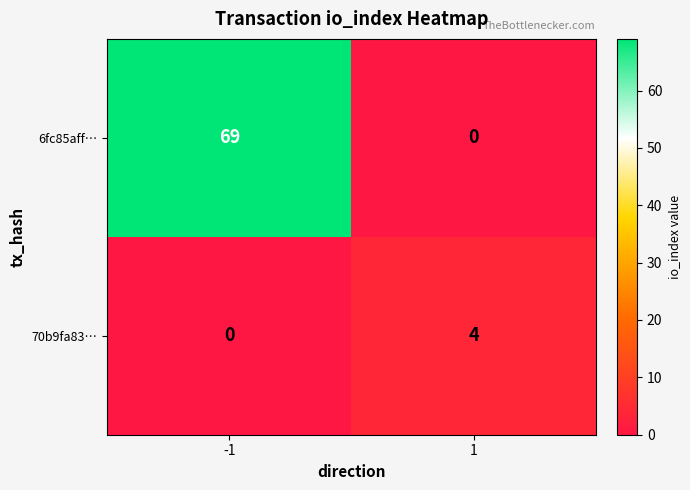

What is the difference between the 6fc85aff… values at 1 and -1?

69